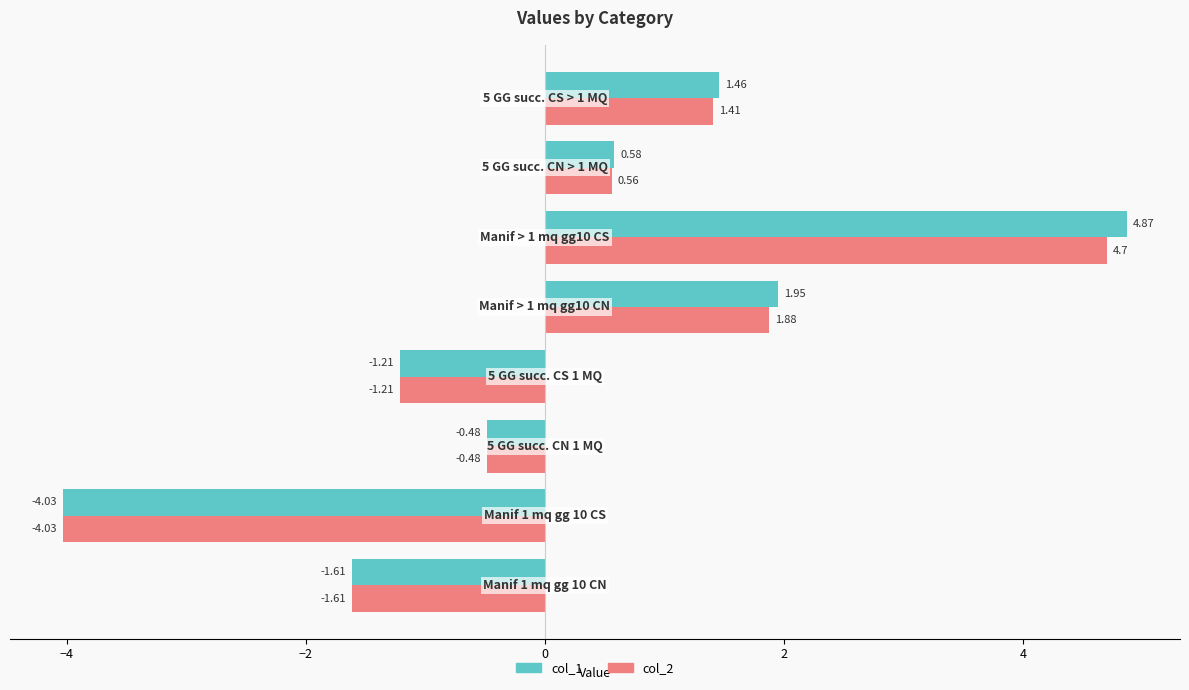

What is the difference between the second highest and second lowest values in the col_1 series?

3.6